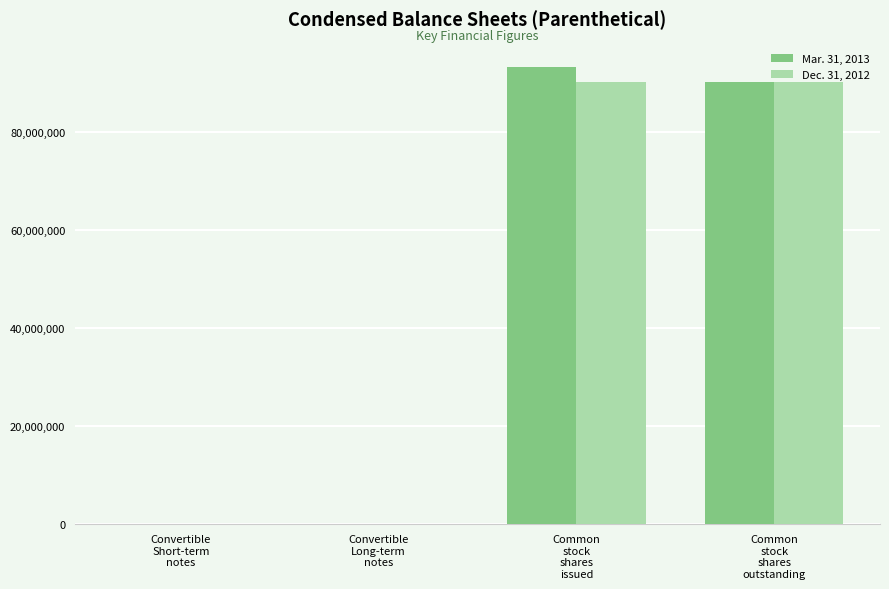

What is the total value across all series at Common
stock
shares
outstanding?

180275406